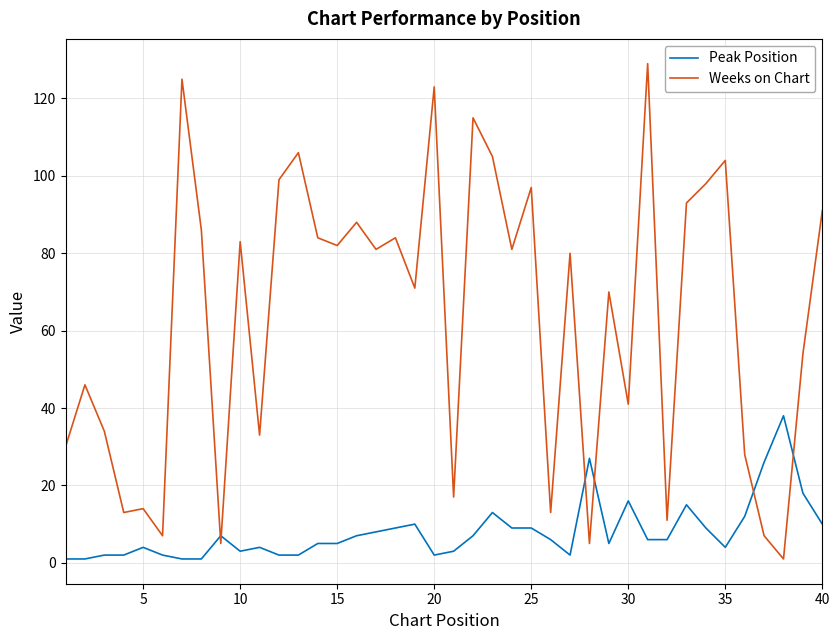

Count the number of data series in this chart.

2